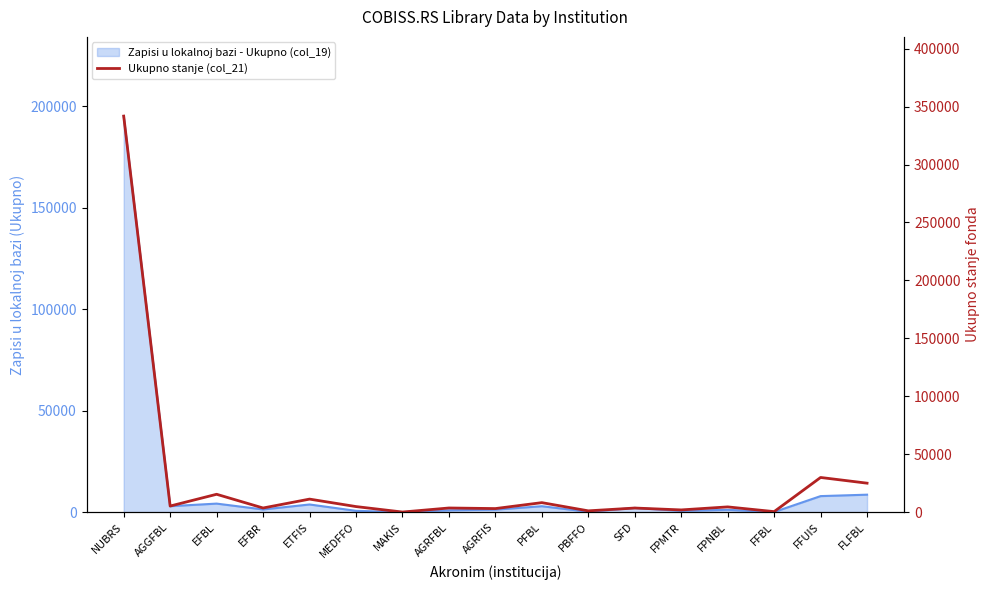

At which category does the data reach its first local valley?

AGGFBL